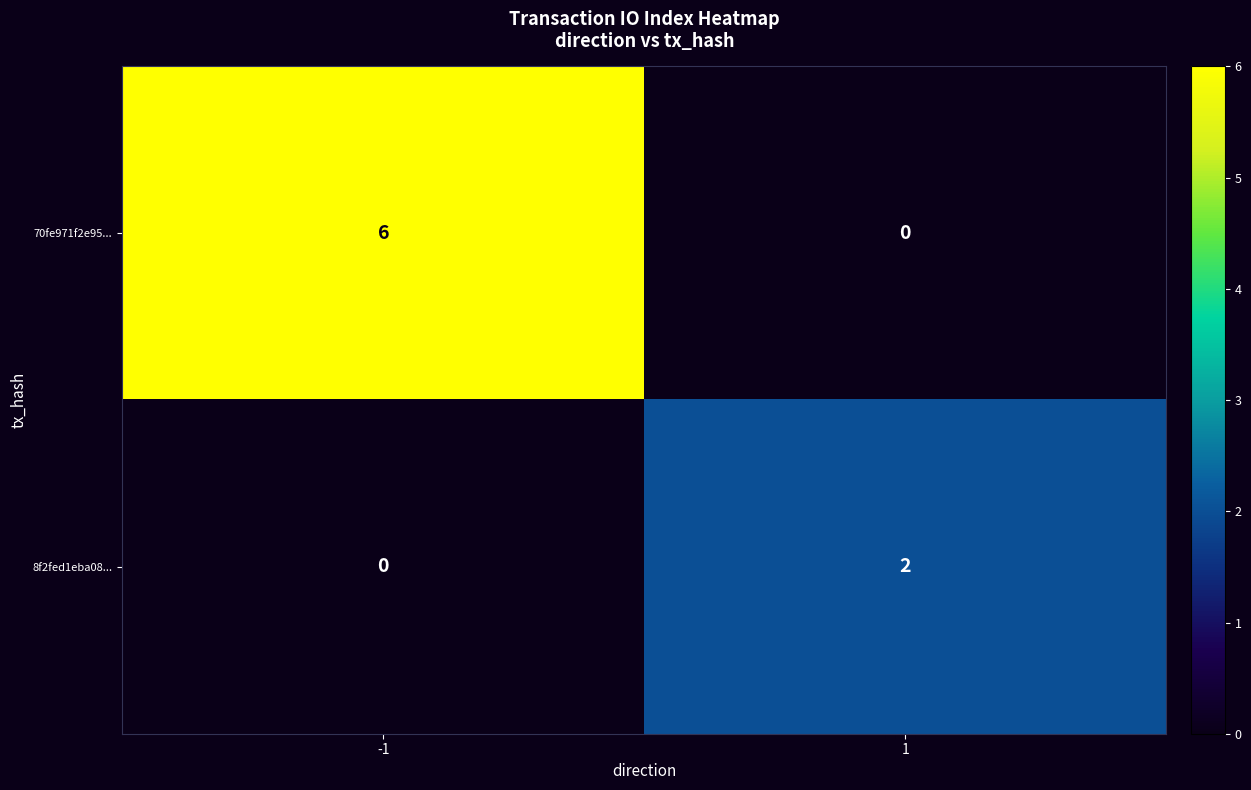

Rank the categories by 70fe971f2e95... value from lowest to highest.

1, -1